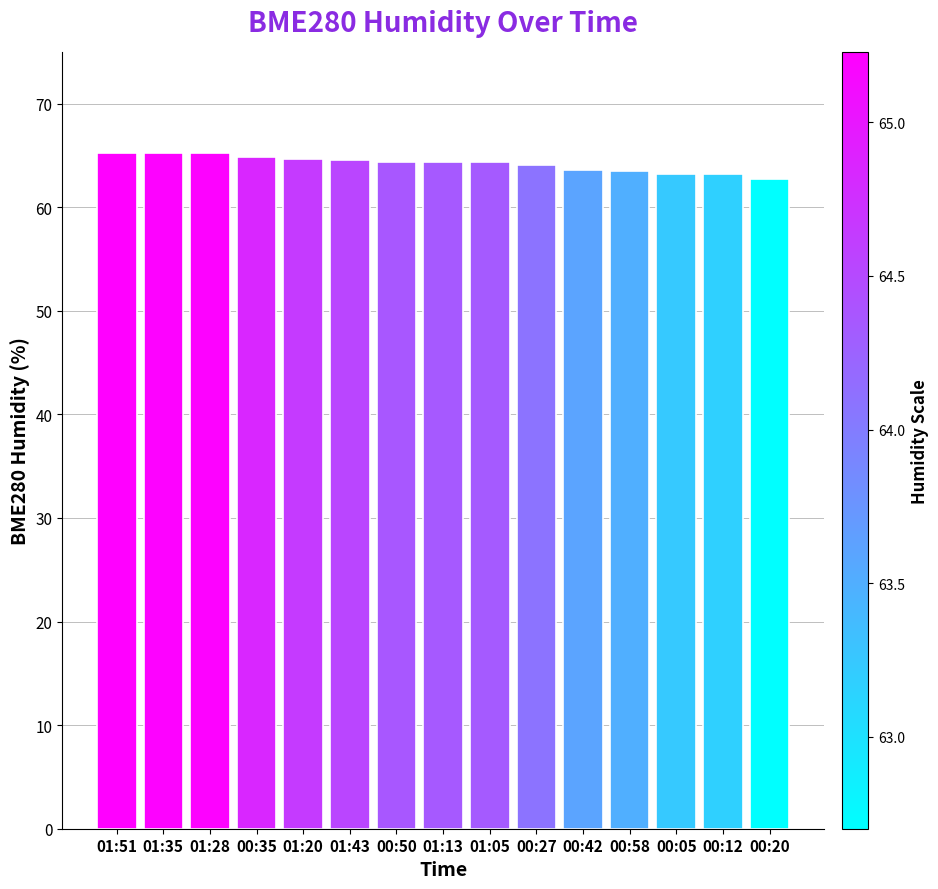

What is the label of the 7th bar from the left?

00:50